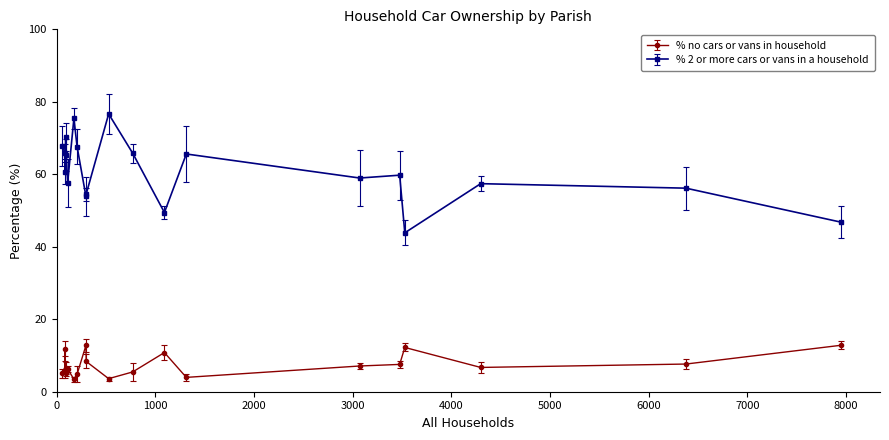

What is the smallest value displayed?

3.4